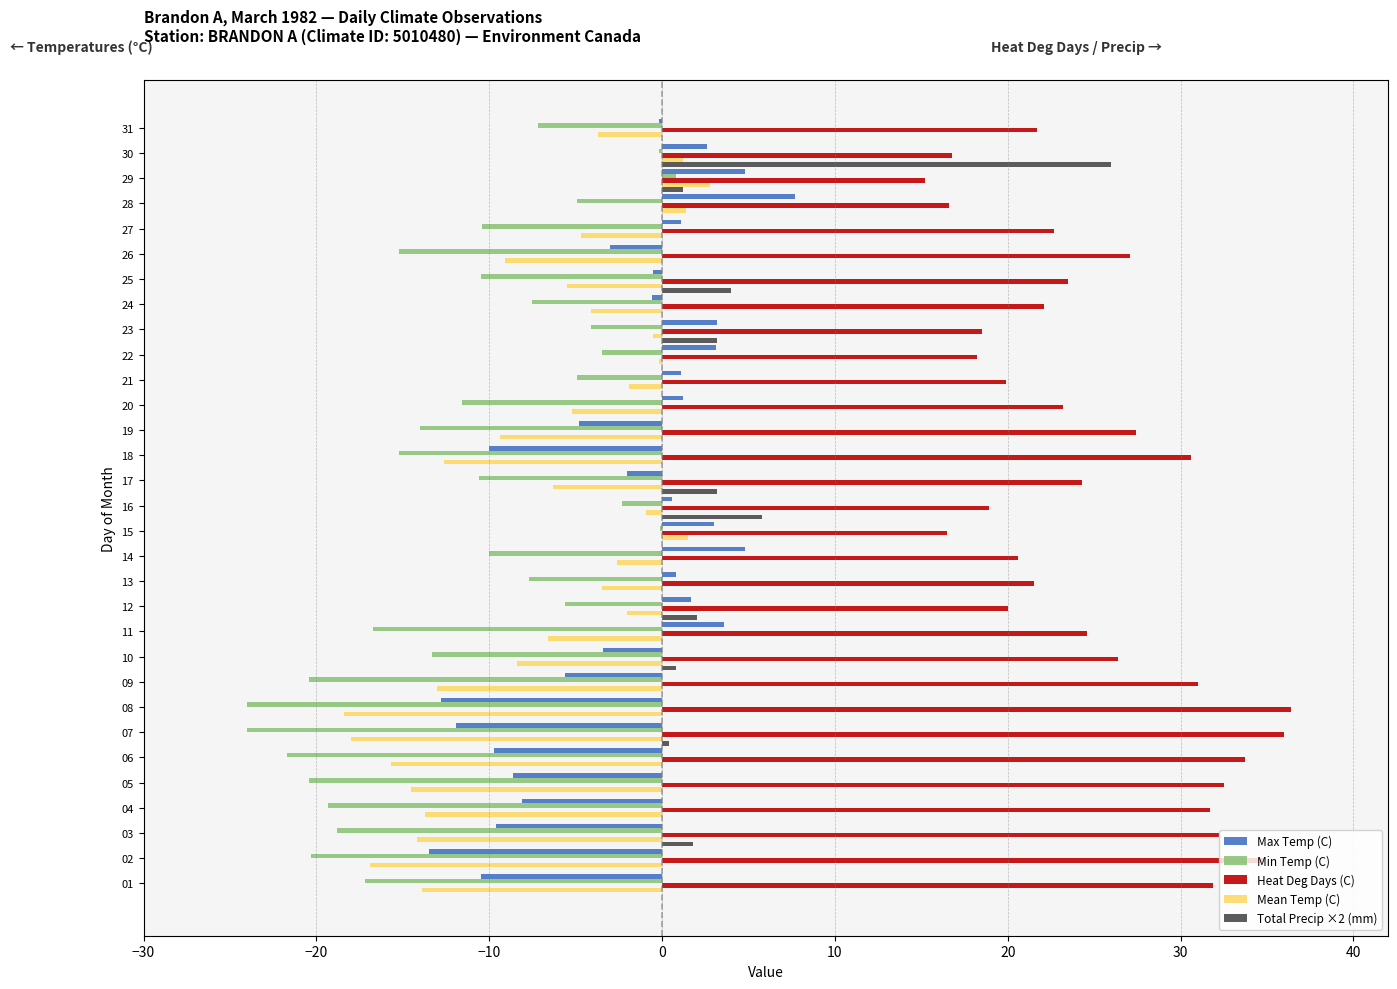

What is the maximum value shown in the chart?

36.4